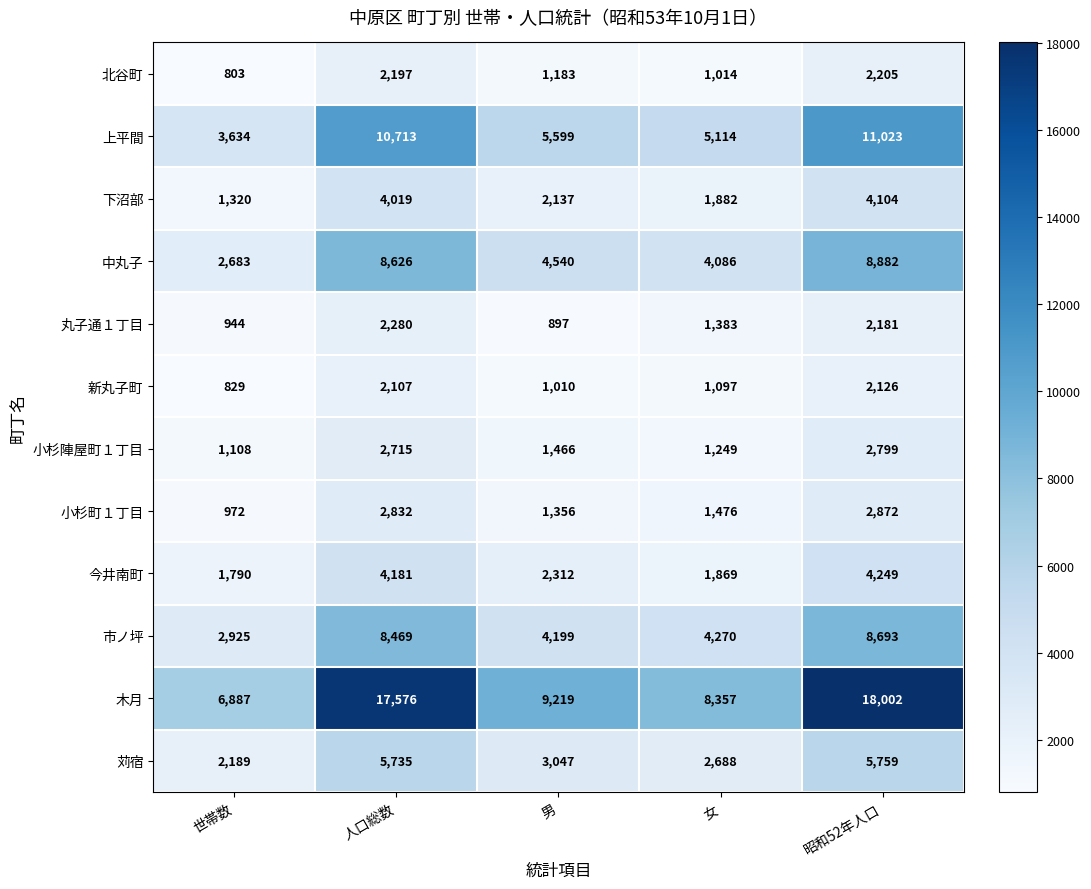

Rank the series at 昭和52年人口 from lowest to highest value.

新丸子町, 丸子通１丁目, 北谷町, 小杉陣屋町１丁目, 小杉町１丁目, 下沼部, 今井南町, 苅宿, 市ノ坪, 中丸子, 上平間, 木月